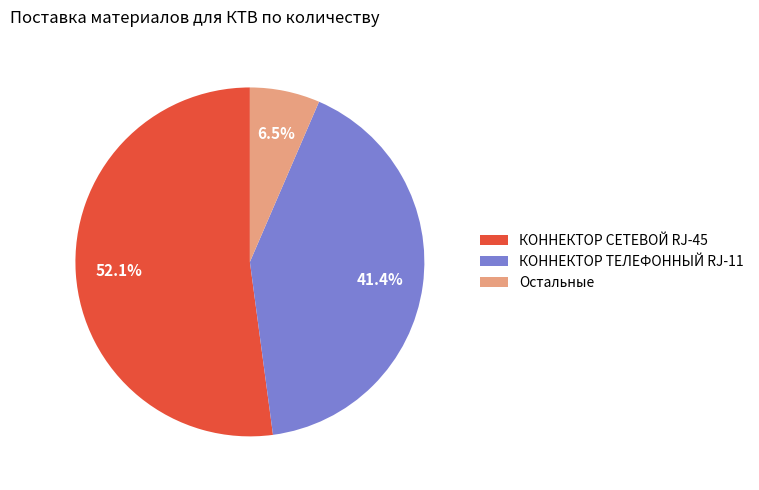

Rank the categories by value from highest to lowest.

КОННЕКТОР СЕТЕВОЙ RJ-45, КОННЕКТОР ТЕЛЕФОННЫЙ RJ-11, Остальные